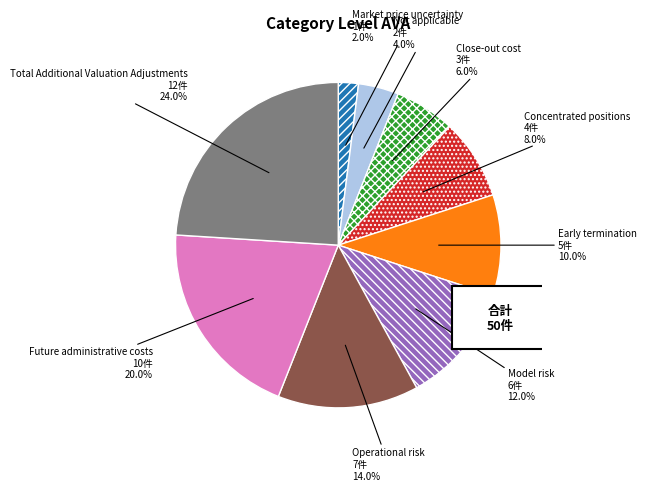

To the nearest percent, what portion does Early termination represent?

10%